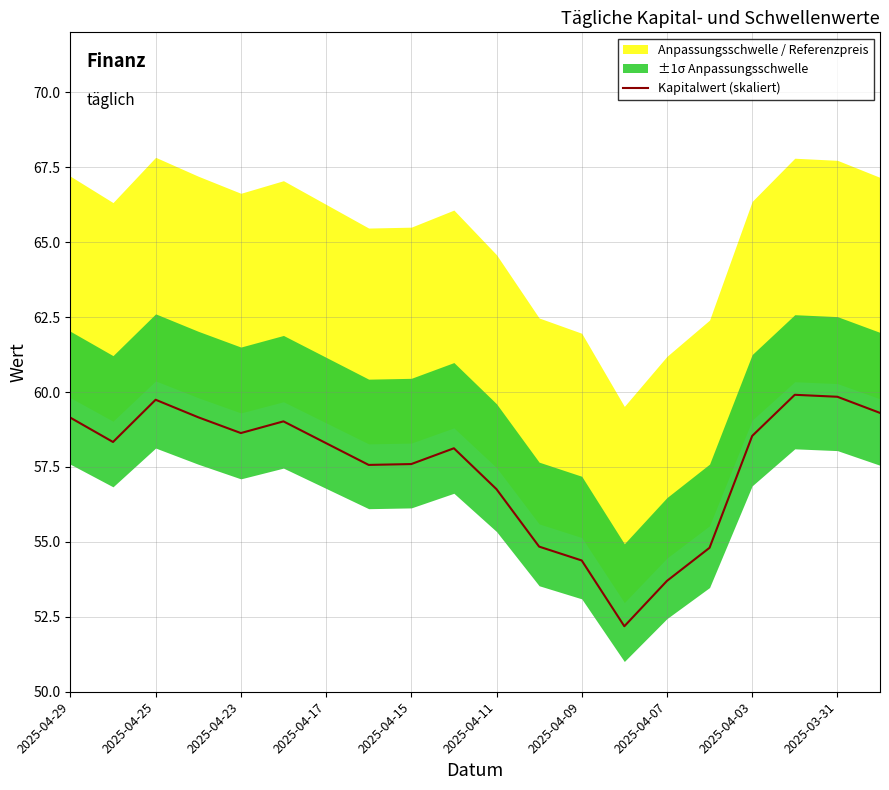

Reading left to right, transcribe all the data shown in this chart.

59.1	58.3	59.7	59.2	58.6	59.0	58.3	57.6	57.6	58.1	56.8	54.8	54.4	52.2	53.7	54.8	58.5	59.9	59.8	59.3